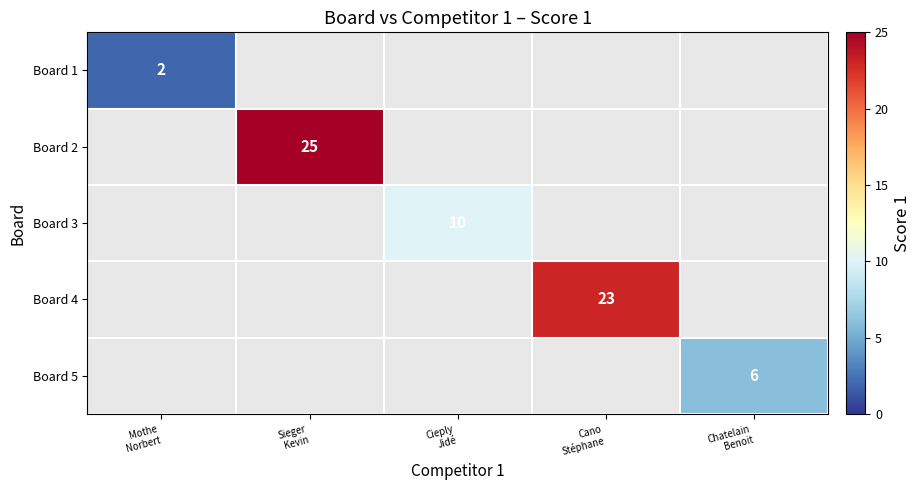

At Cano Stéphane, list the series in order from smallest to largest.

Board 1, Board 2, Board 3, Board 4, Board 5